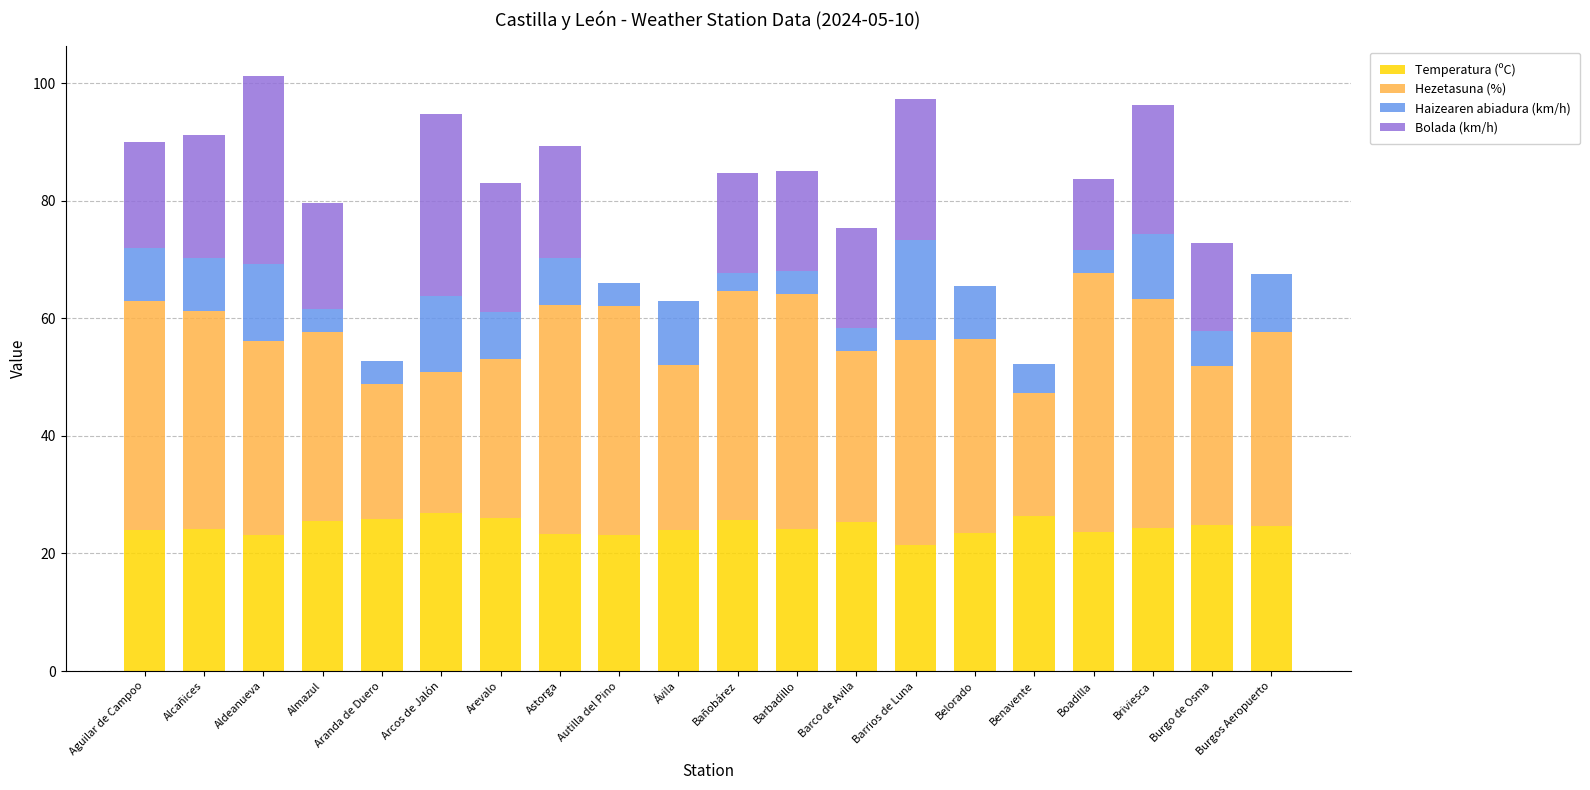

How many data points does each series have?

20